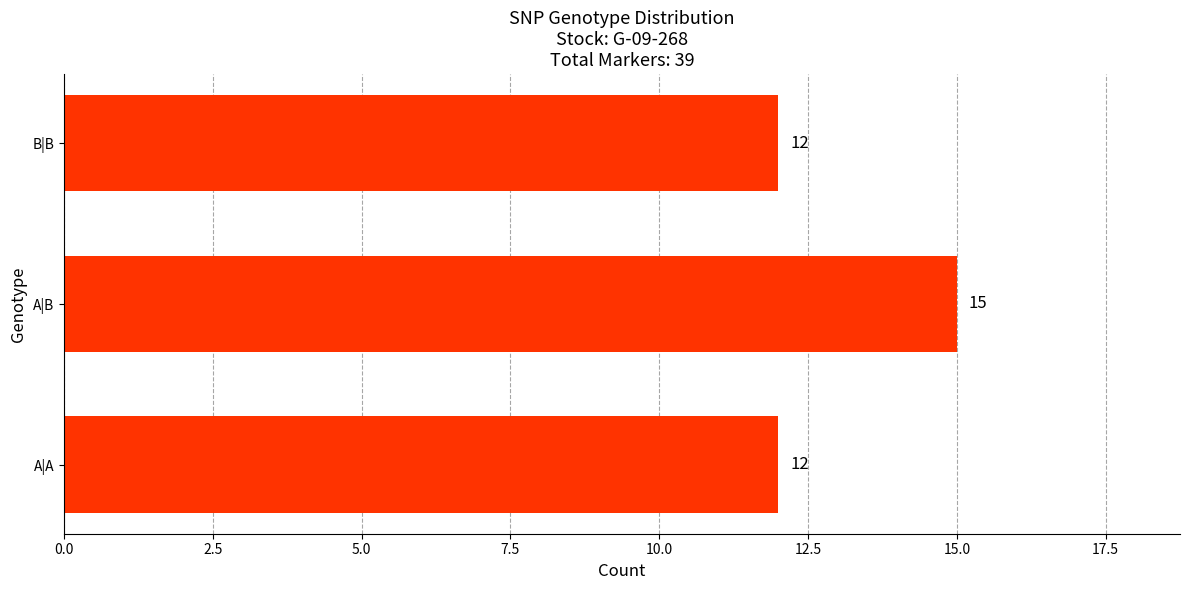

What is the change in value from A|A to A|B?

+3